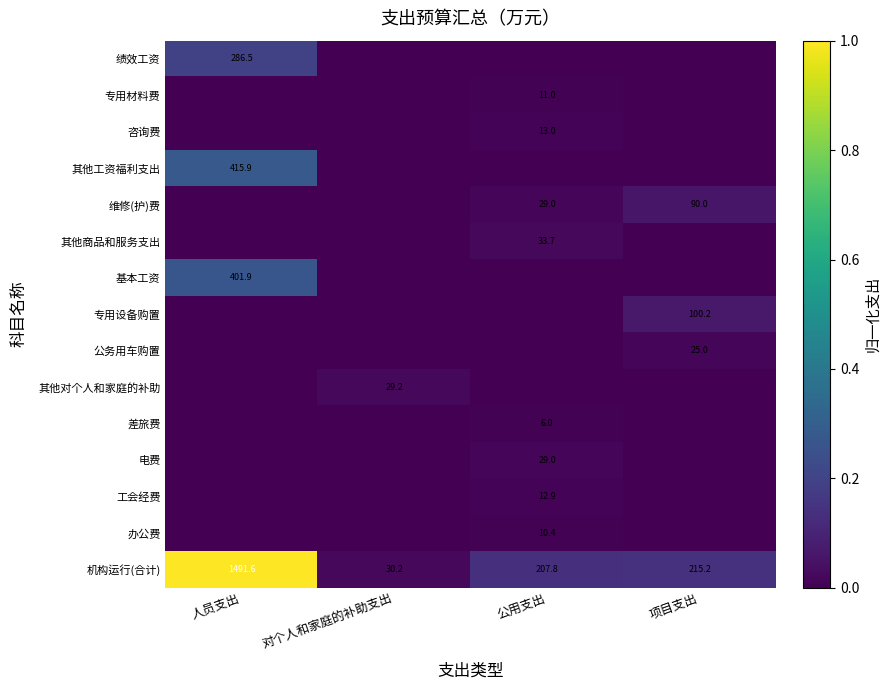

Which category has the lowest value in the 机构运行(合计) series?

对个人和家庭的补助支出